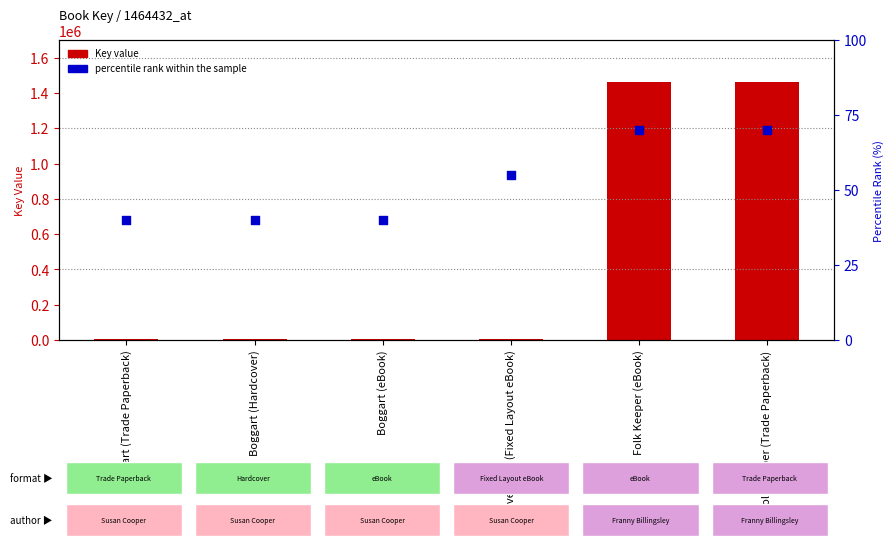

Which series contains the lowest Y value?

percentile rank within the sample